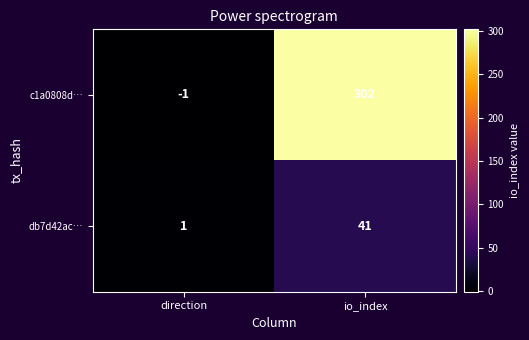

What is the sum of the c1a0808d… values at io_index and direction?

301